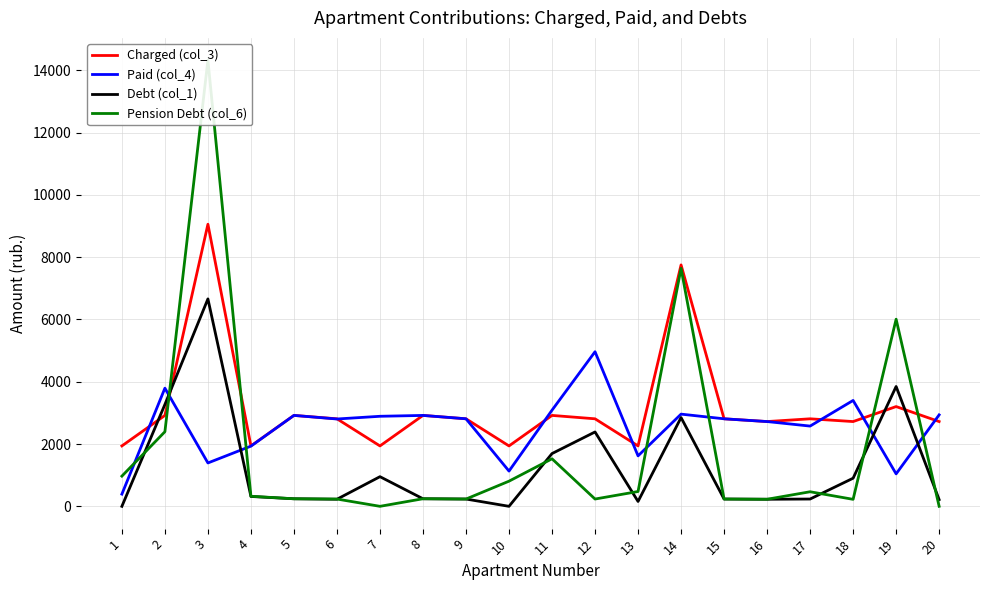

Reading right to left, list all the values displayed in this chart.

Charged (col_3): 20=2721.6	19=3202.9	18=2721.6	17=2810.0	16=2721.6	15=2810.0	14=7751.3	13=1939.2	12=2810.0	11=2918.9	10=1939.2	9=2810.0	8=2918.9	7=1939.2	6=2810.0	5=2918.9	4=1939.2	3=9056.8	2=2918.9	1=1939.2
Paid (col_4): 20=2936.2	19=1042.3	18=3399.7	17=2576.4	16=2721.6	15=2810.0	14=2960.2	13=1620.0	12=4963.5	11=3086.9	10=1131.6	9=2810.8	8=2918.5	7=2891.0	6=2803.8	5=2919.4	4=1932.5	3=1392.4	2=3793.4	1=391.7
Debt (col_1): 20=215.6	19=3847.6	18=902.6	17=234.2	16=226.8	15=234.2	14=2849.5	13=156.3	12=2387.7	11=1694.1	10=0.0	9=234.2	8=242.9	7=951.8	6=227.5	5=242.6	4=316.1	3=6659.6	2=3270.4	1=0.0
Pension Debt (col_6): 20=0.9	19=6008.1	18=224.5	17=467.8	16=226.8	15=234.2	14=7640.6	13=475.5	12=234.2	11=1526.1	10=807.7	9=233.4	8=243.2	7=0.0	6=233.7	5=242.1	4=322.9	3=14324.0	2=2395.8	1=969.6